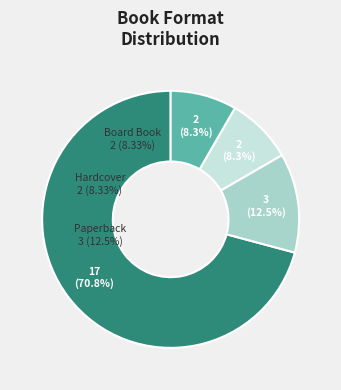

Which category accounts for the majority?

Fixed Layout eBook